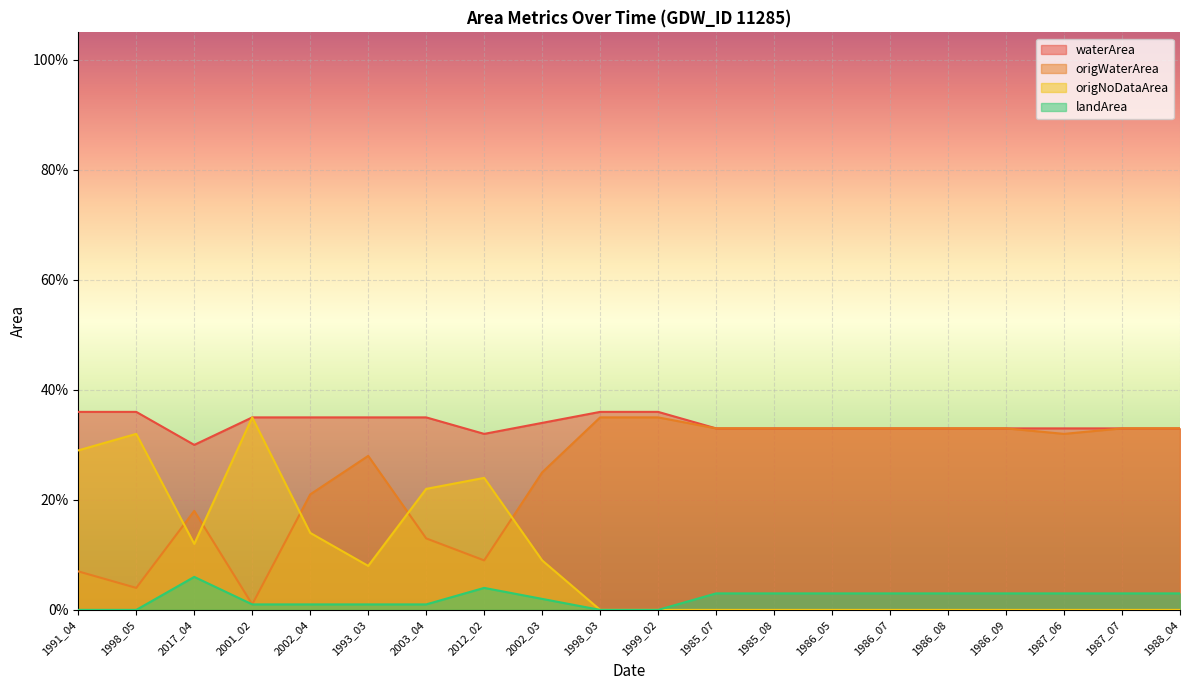

What is the difference between the maximum and minimum values in the origNoDataArea series?

0.3